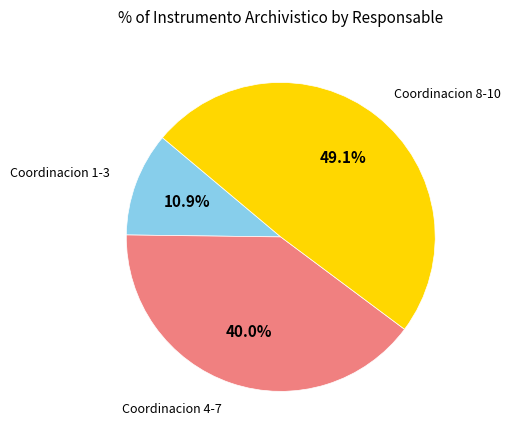

Rank the categories by value from highest to lowest.

Coordinacion 8-10, Coordinacion 4-7, Coordinacion 1-3